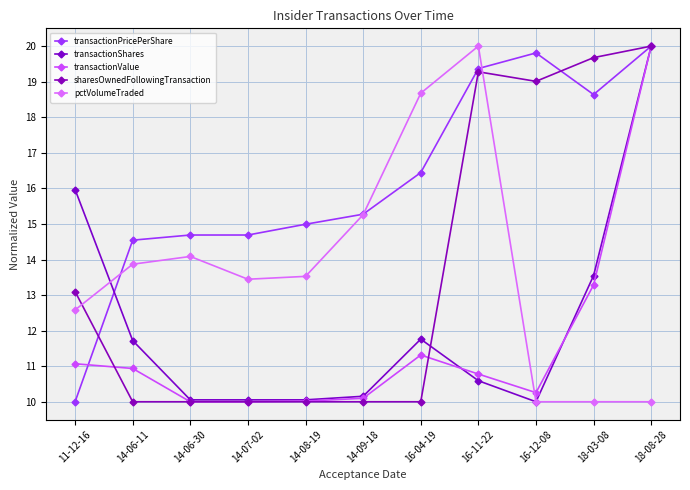

Which series has the largest total across all categories?

transactionPricePerShare